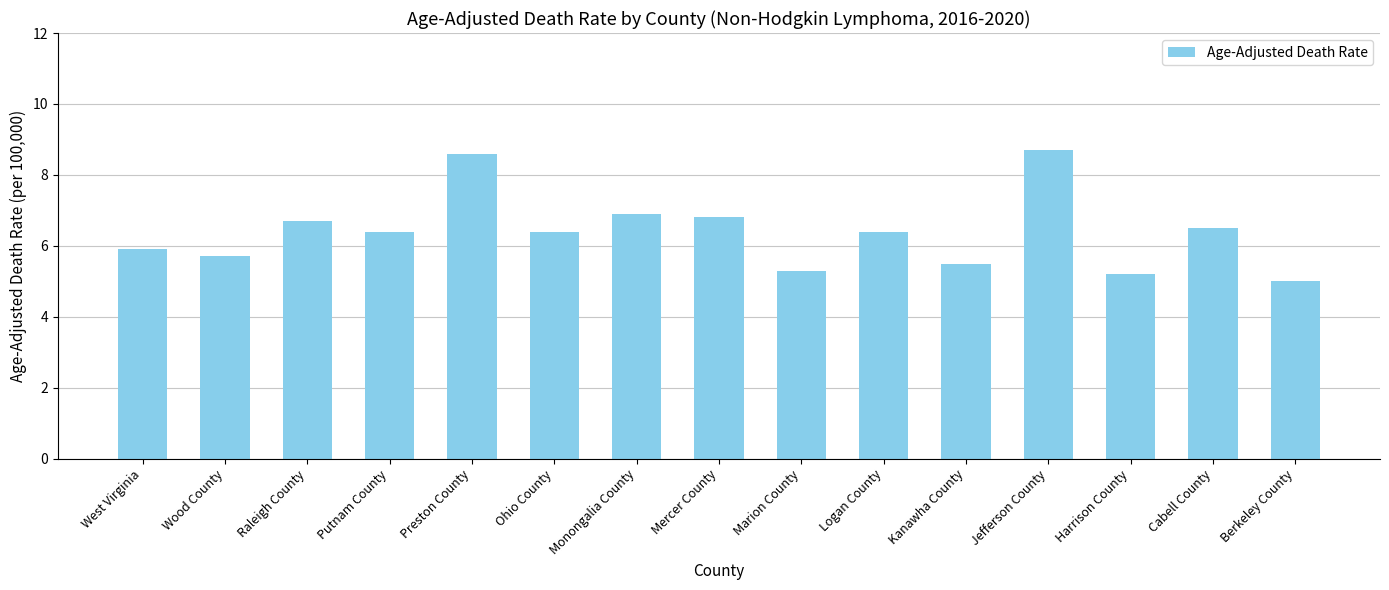

What is the minimum value shown in the chart?

5.0